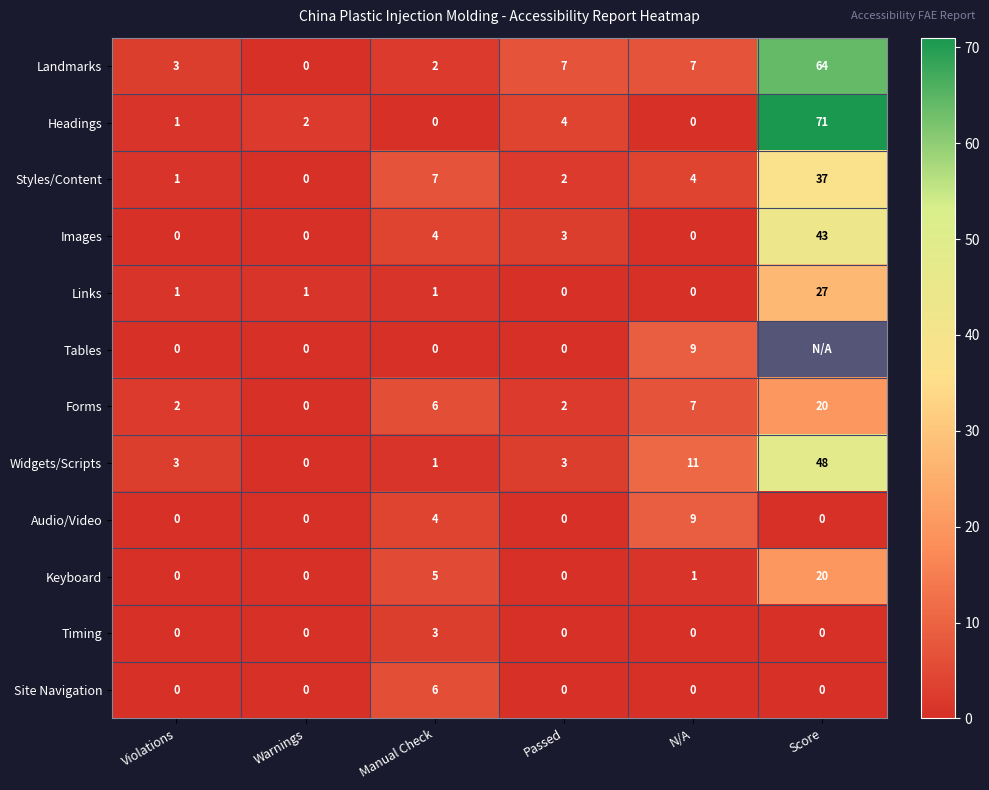

At which category is the sum across all series the highest?

N/A